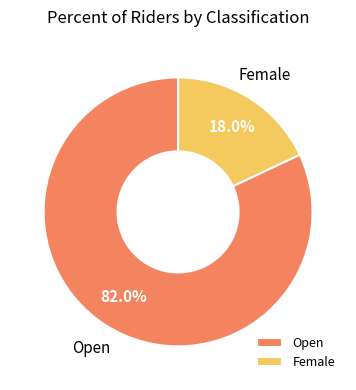

Which slice is the largest?

Open